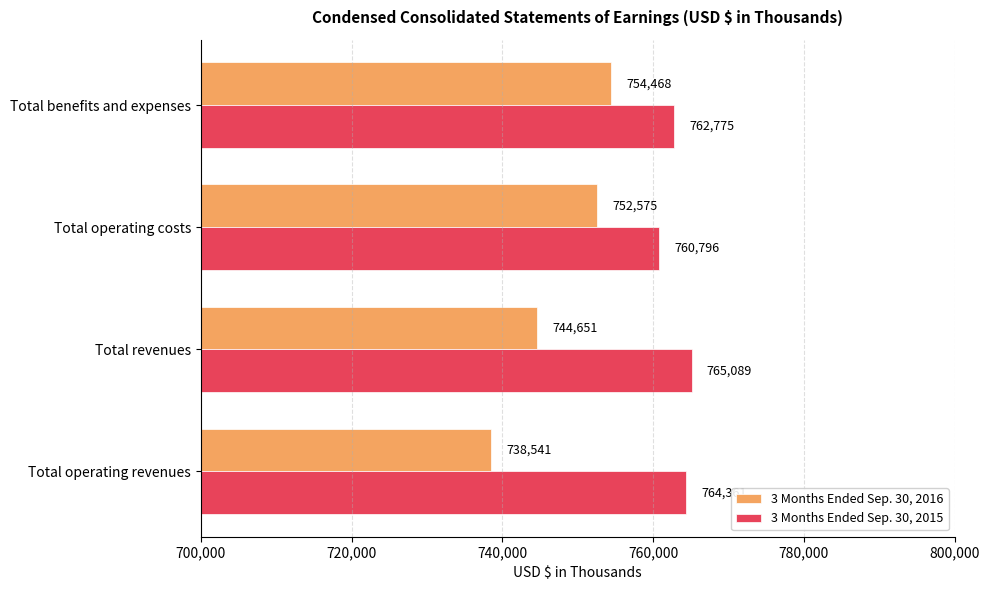

True or false: 3 Months Ended Sep. 30, 2016 has a value of 1301350 at Total benefits and expenses.

False